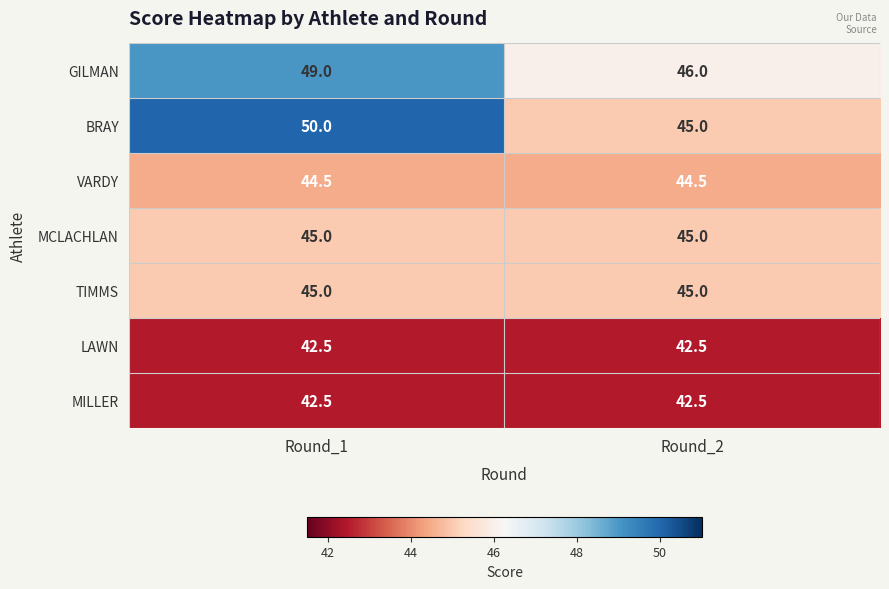

Reading left to right, transcribe all the data shown in this chart.

GILMAN: 49.0	46.0
BRAY: 50.0	45.0
VARDY: 44.5	44.5
MCLACHLAN: 45.0	45.0
TIMMS: 45.0	45.0
LAWN: 42.5	42.5
MILLER: 42.5	42.5